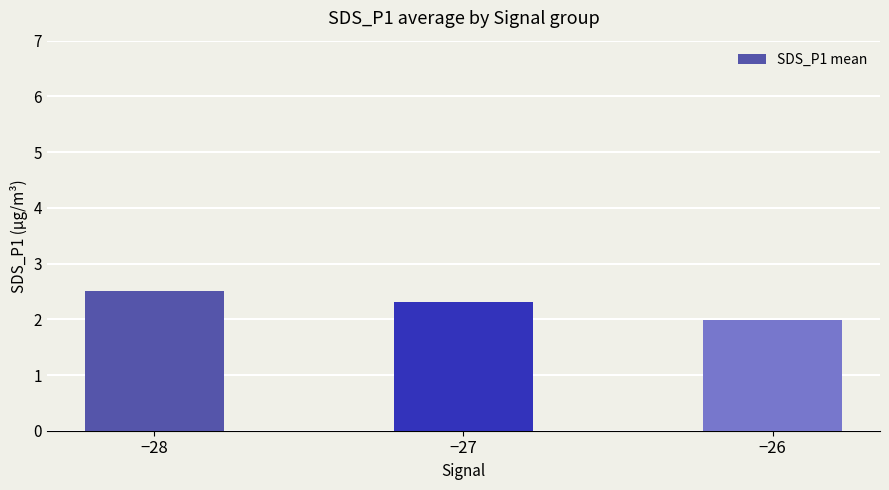

The value at −26 is 3.5. True or false?

False